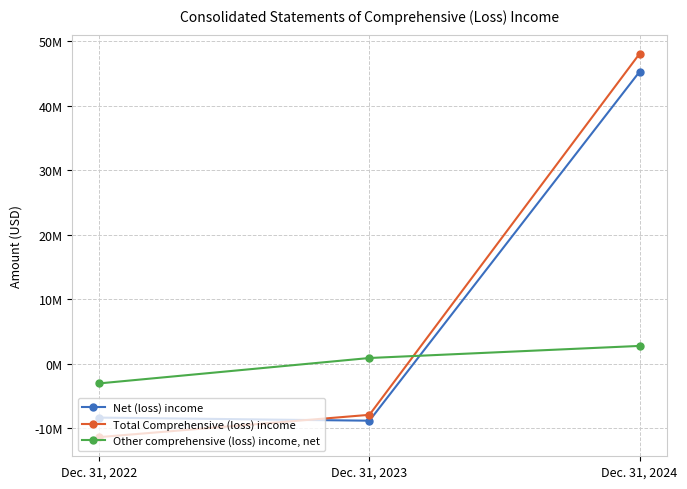

What is the smallest value displayed?

-11352129